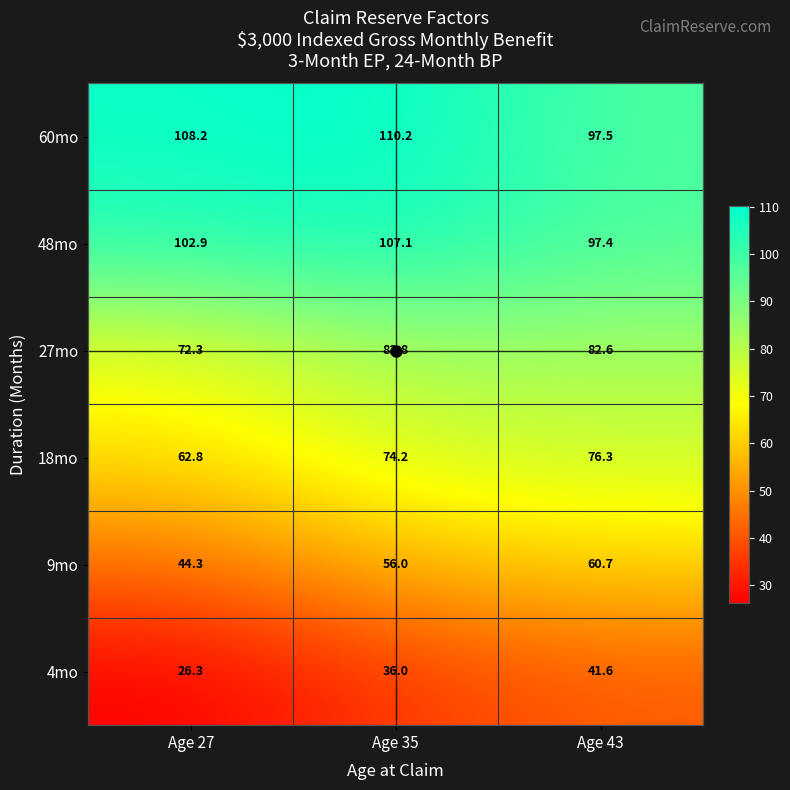

What is the average value of the 9mo series?

53.7